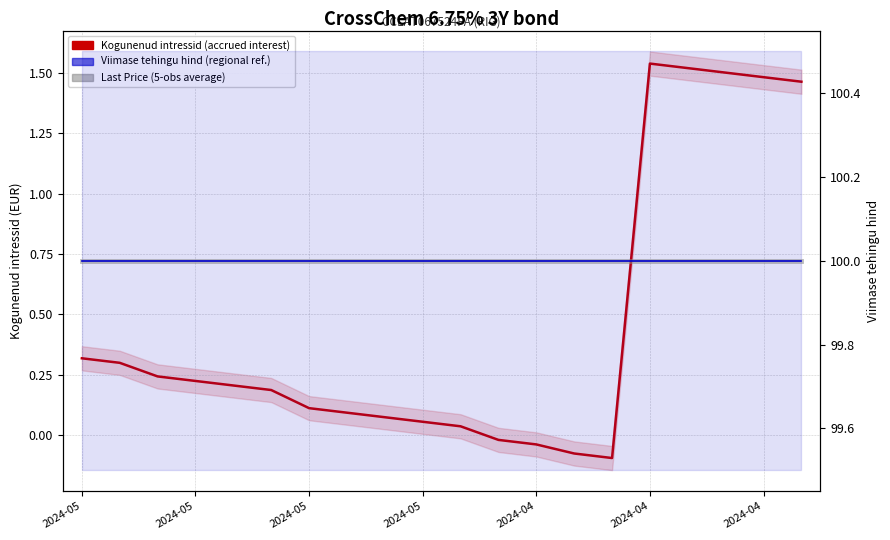

What is the smallest value displayed?

-0.1